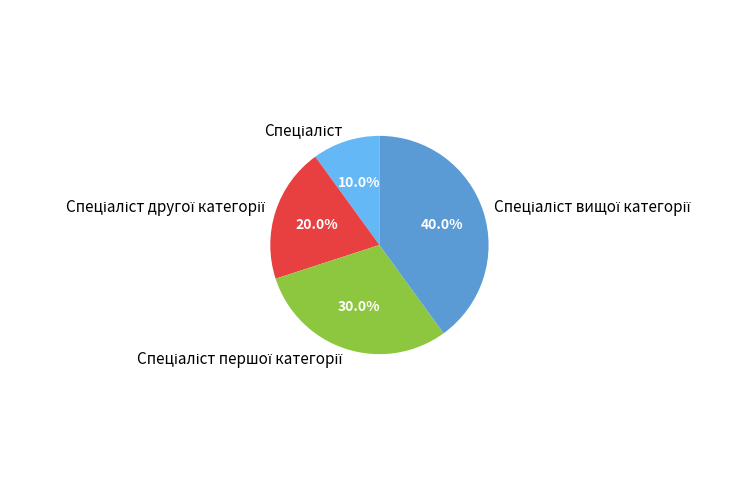

How many slices are in this pie chart?

4